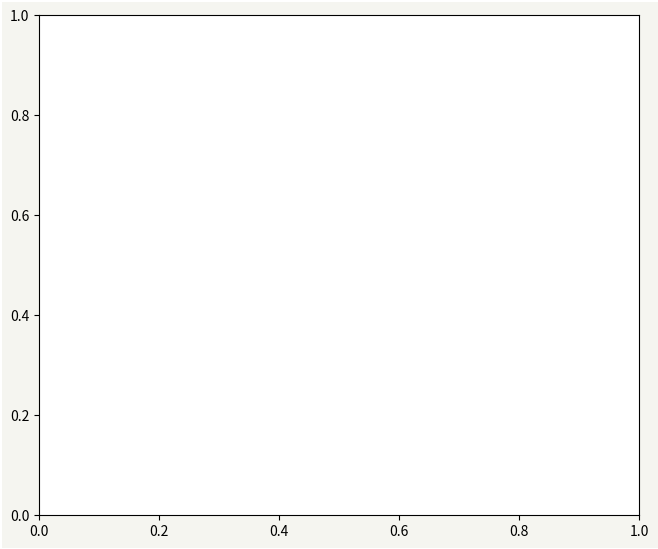

True or false: repo-Gal4 control accounts for 93% of the total.

False